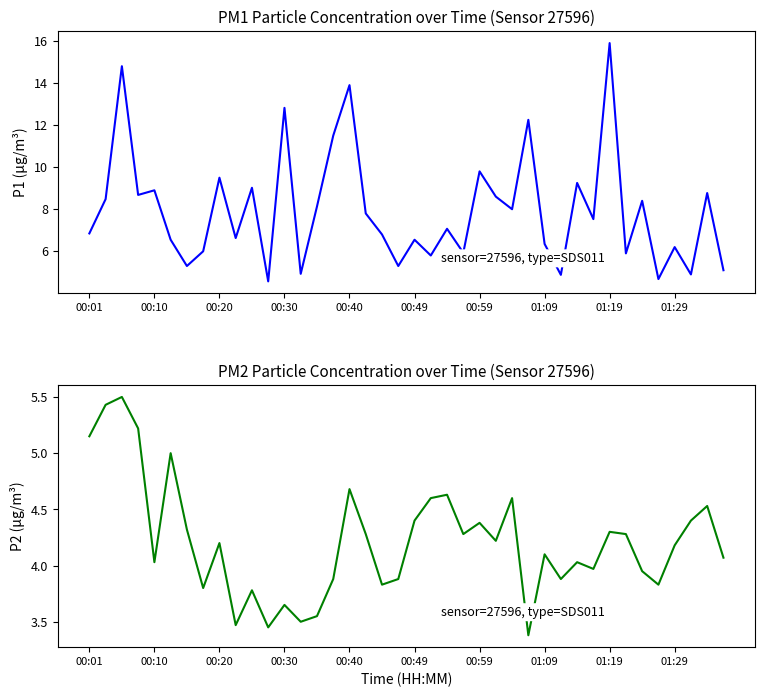

True or false: P2 and P1 cross at least once.

False